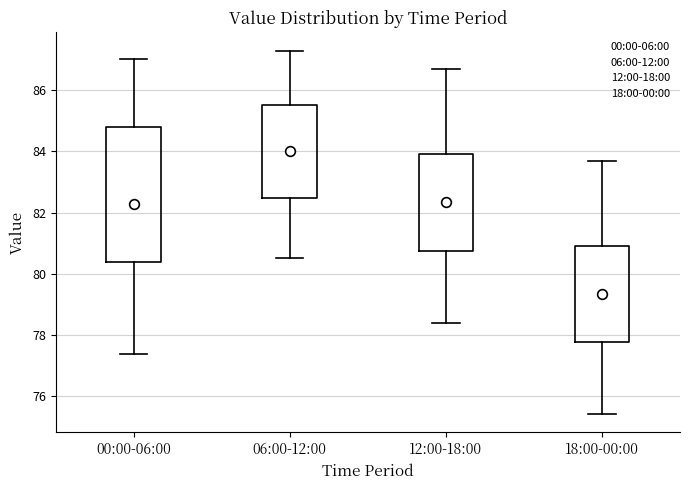

Where does the lower whisker of the box for 12:00-18:00 end on the y-axis? The values are not printed on the chart, so give them approximately, as read against the axis.

78.4